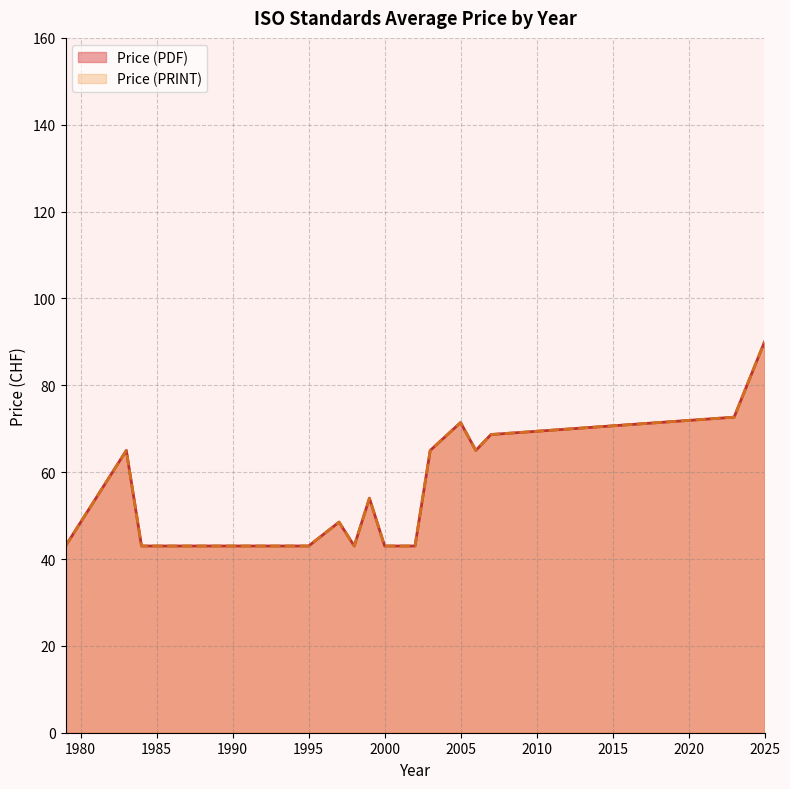

How many Price (PRINT) values are between 43 and 65?

20